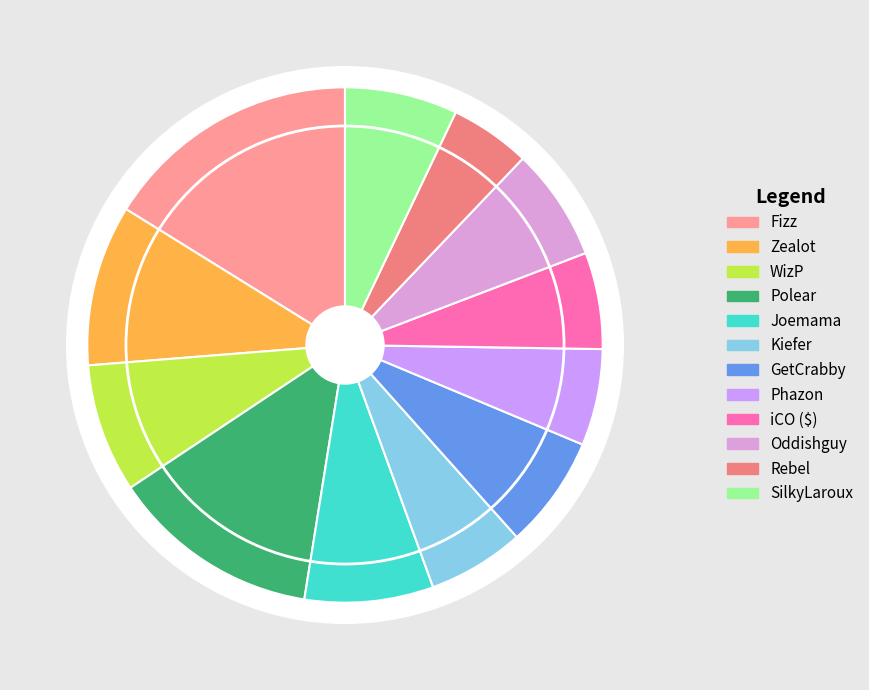

Is it true that Rebel is 1% of the pie?

False